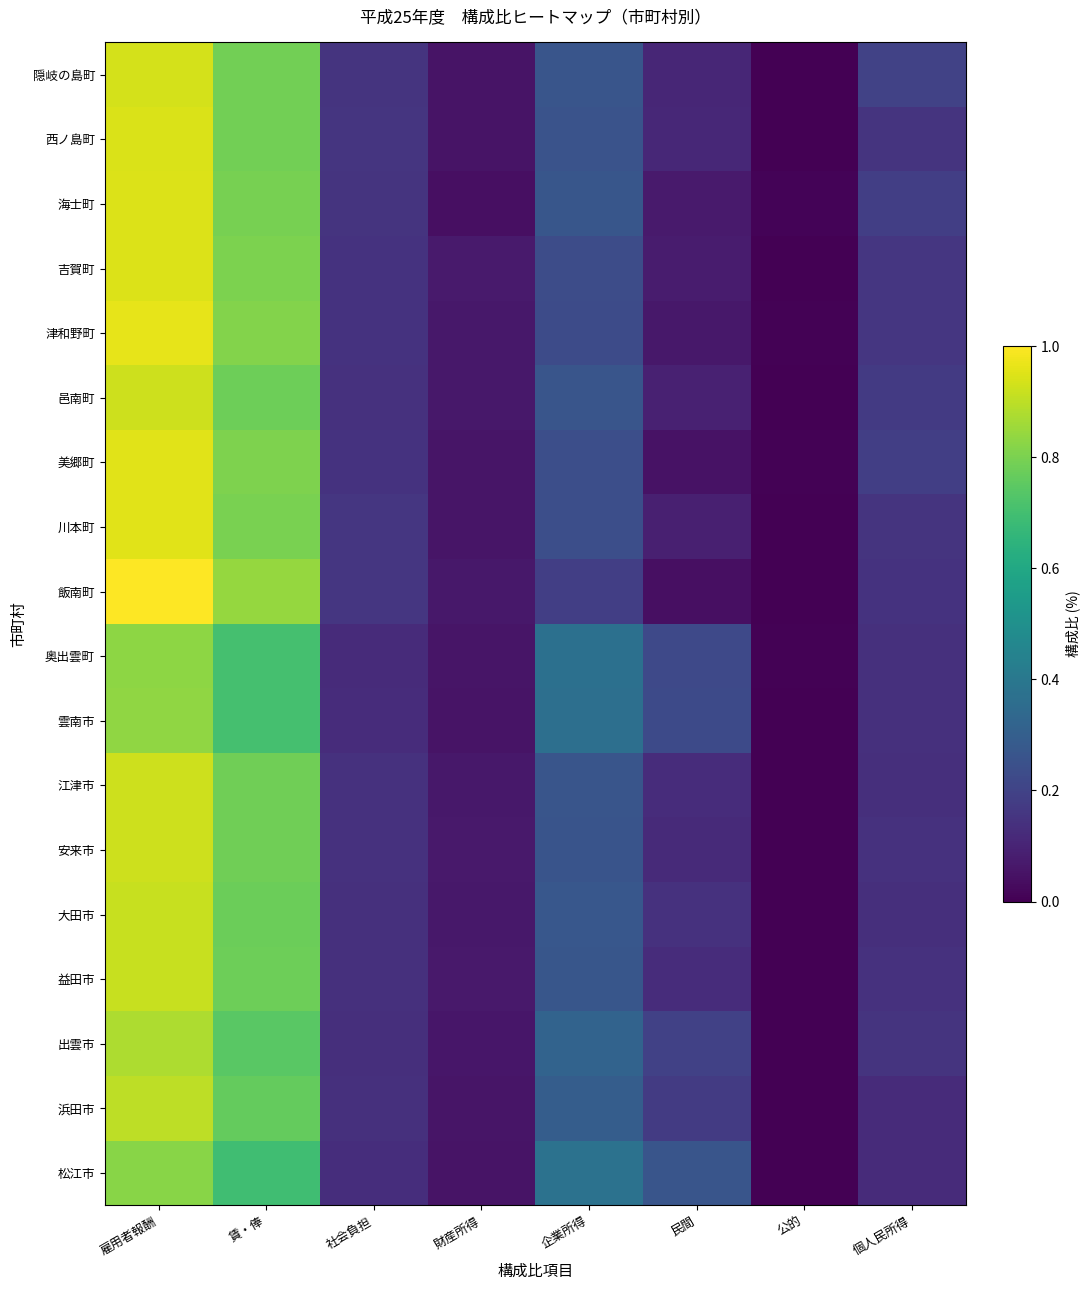

Rank the series by their maximum value, from highest to lowest.

飯南町, 津和野町, 美郷町, 川本町, 吉賀町, 海士町, 西ノ島町, 隠岐の島町, 江津市, 安来市, 邑南町, 益田市, 大田市, 浜田市, 出雲市, 雲南市, 奥出雲町, 松江市